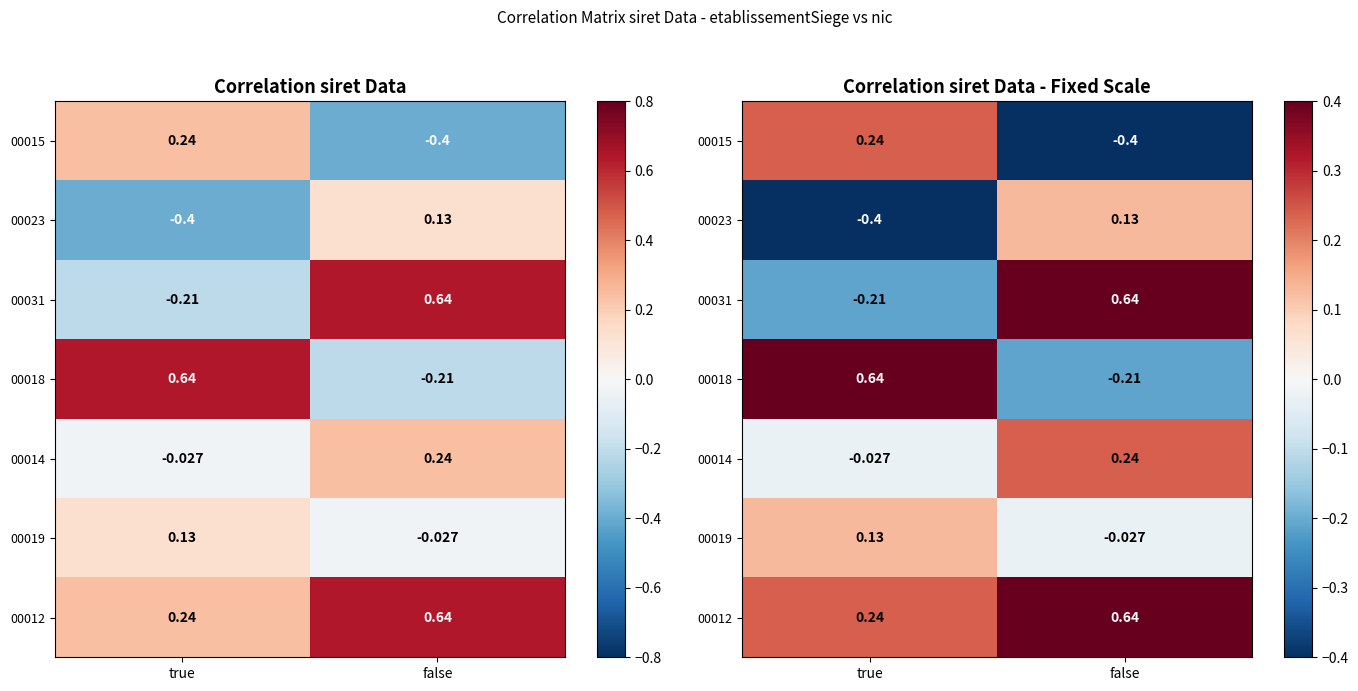

What is the difference between the maximum and minimum values in the 00018 series?

0.8